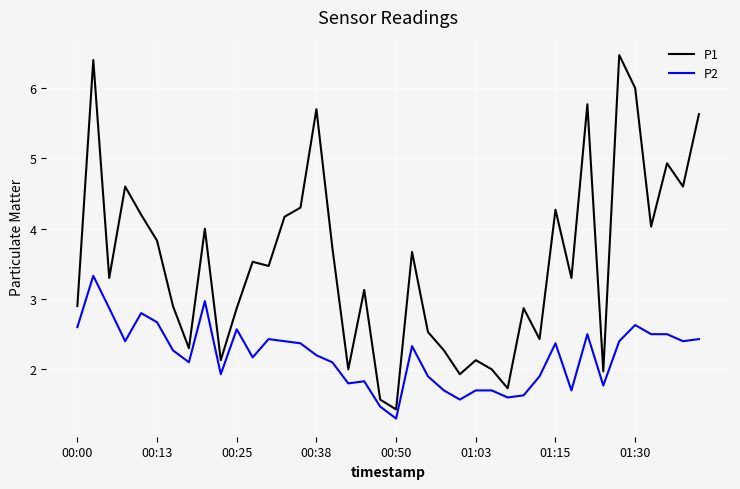

What is the highest value of the P2 series?

3.3